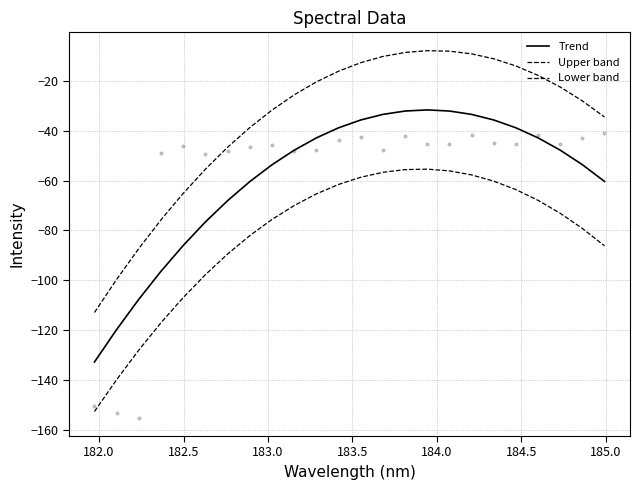

What are all the series names shown in the legend?

Trend, Upper band, Lower band